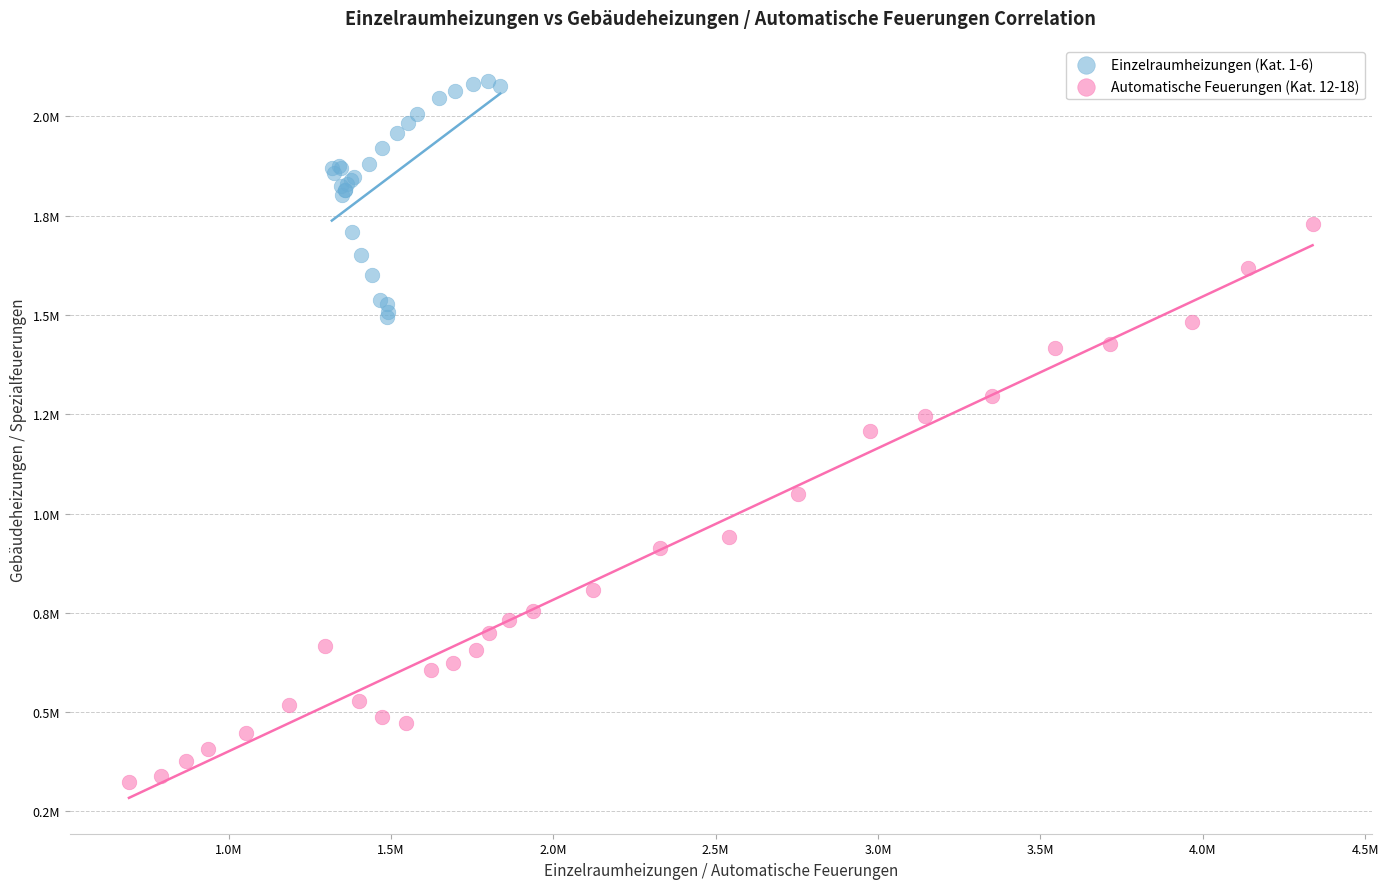

What are all the series names shown in the legend?

Einzelraumheizungen (Kat. 1-6), Automatische Feuerungen (Kat. 12-18)